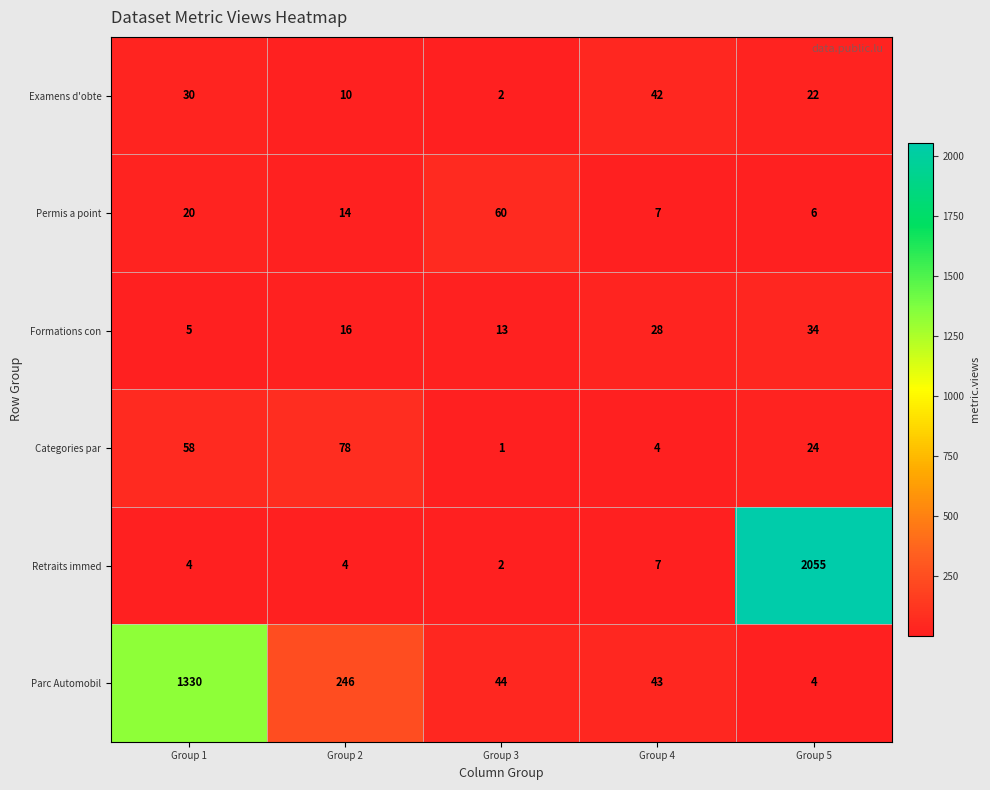

List the series in order of their peak value, highest first.

Retraits immed, Parc Automobil, Categories par, Permis a point, Examens d'obte, Formations con